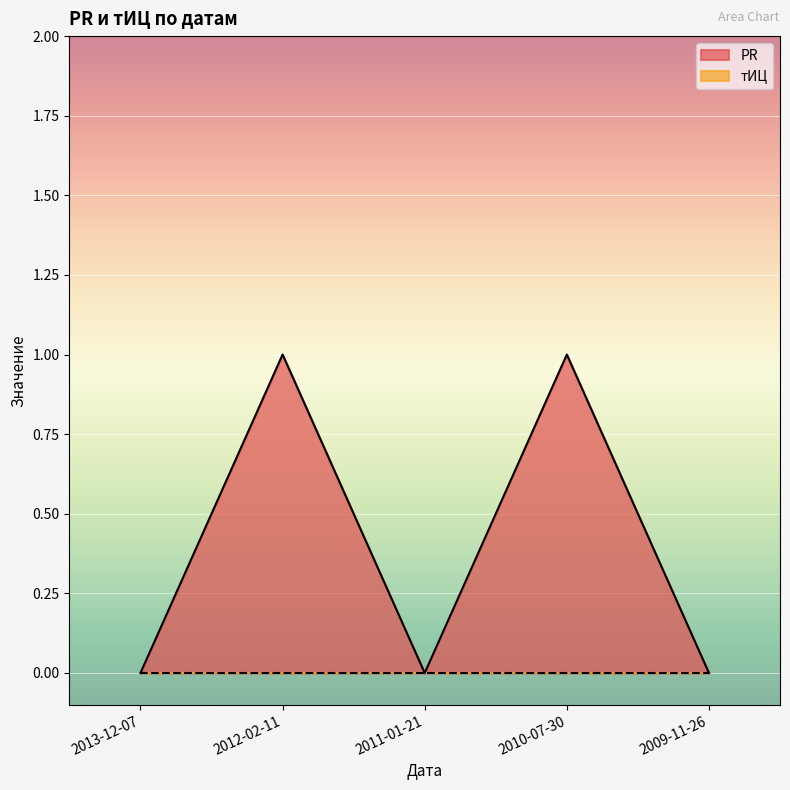

Reading left to right, list all the values displayed in this chart.

0	1	0	1	0